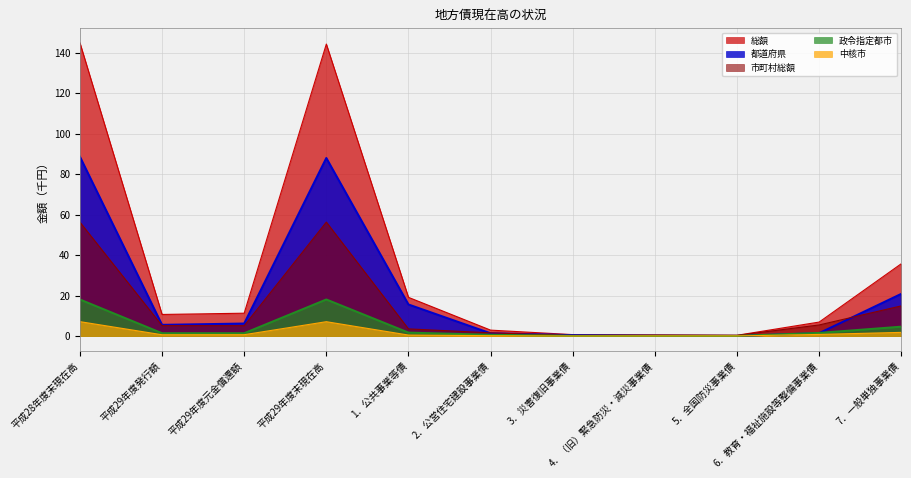

What position from the right is 2．公営住宅建設事業債?

6